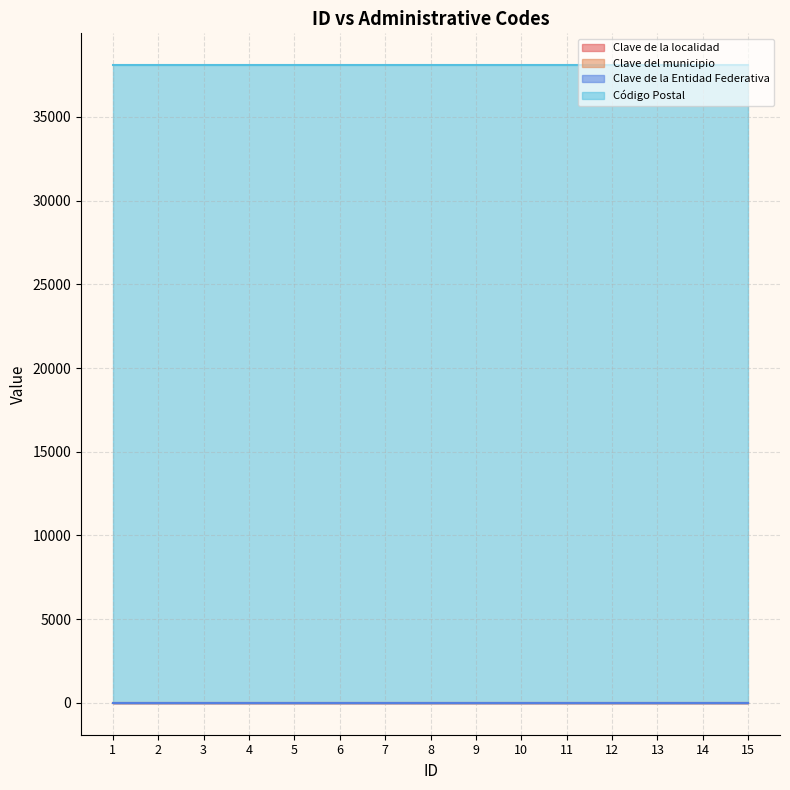

What is the highest value of the Clave de la localidad series?

1